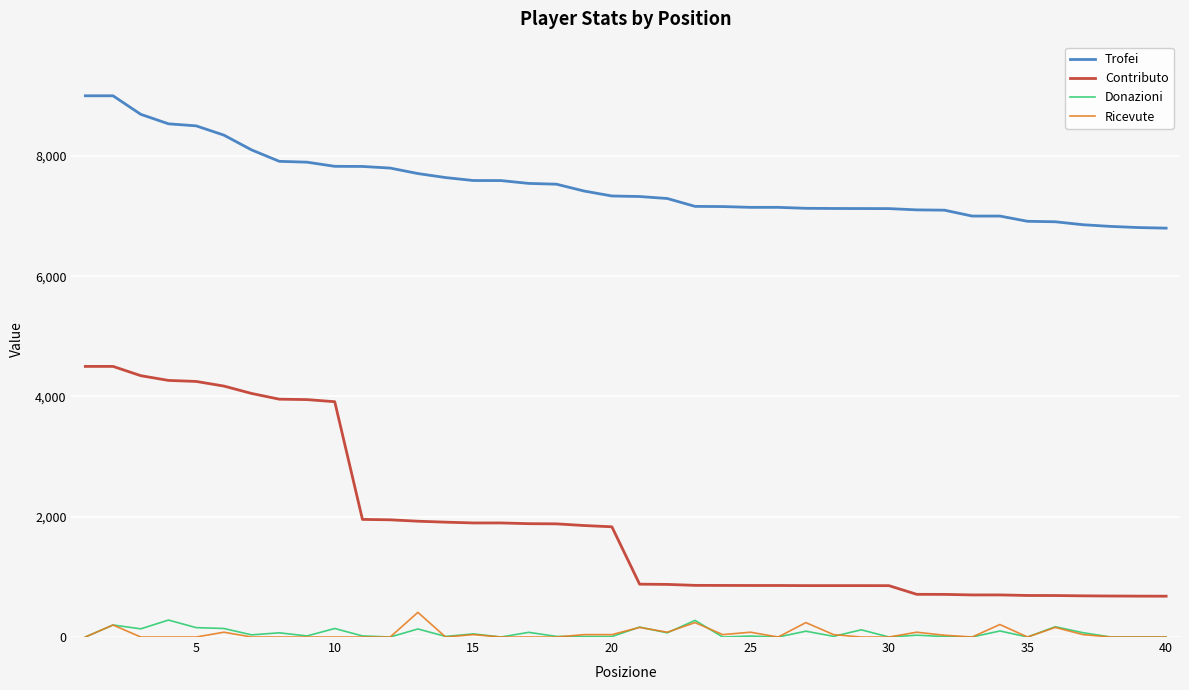

Which series has the widest spread of values?

Contributo